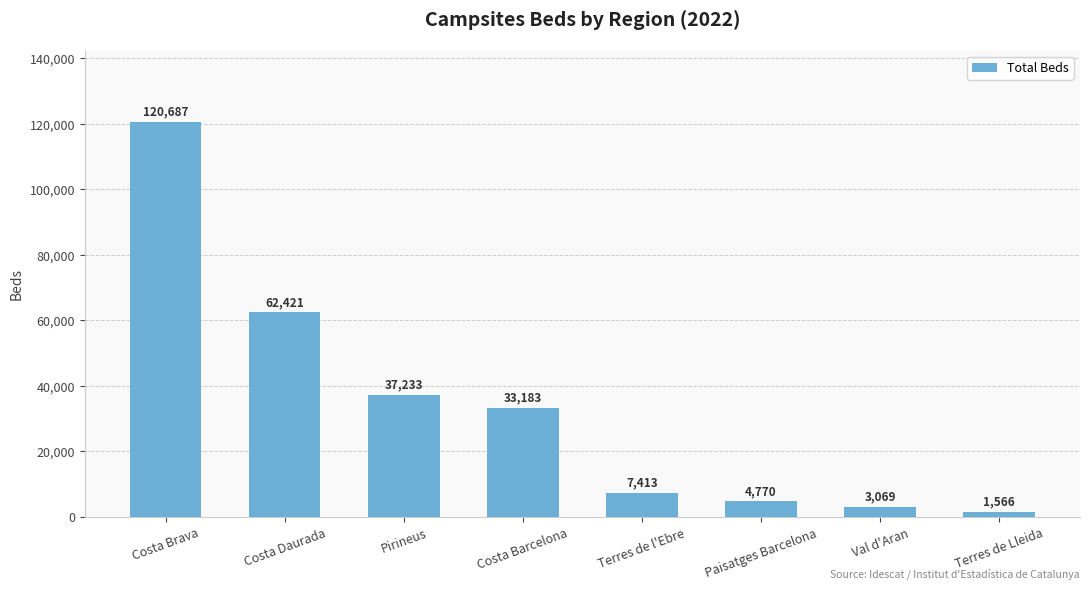

Which category has the highest value across all series?

Costa Brava